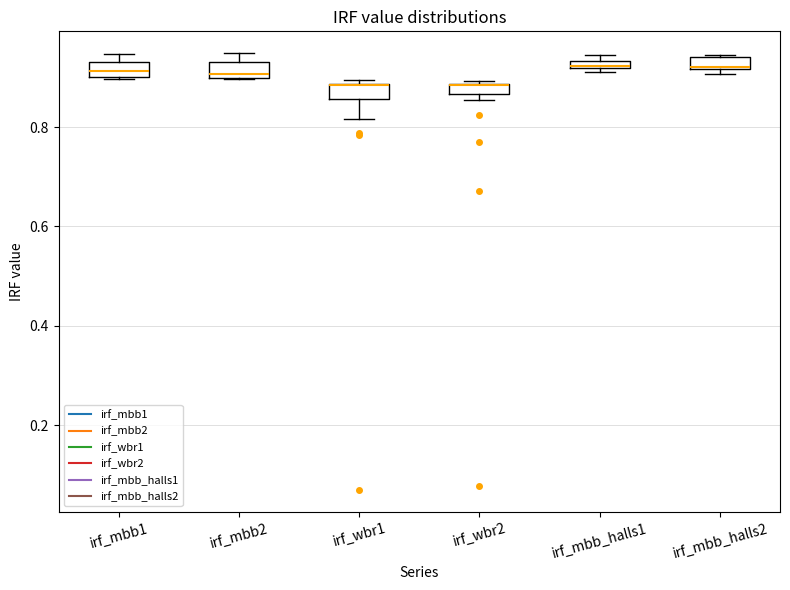

Where is the lower edge of the box for irf_mbb_halls2 on the y-axis? The values are not printed on the chart, so give them approximately, as read against the axis.

0.92